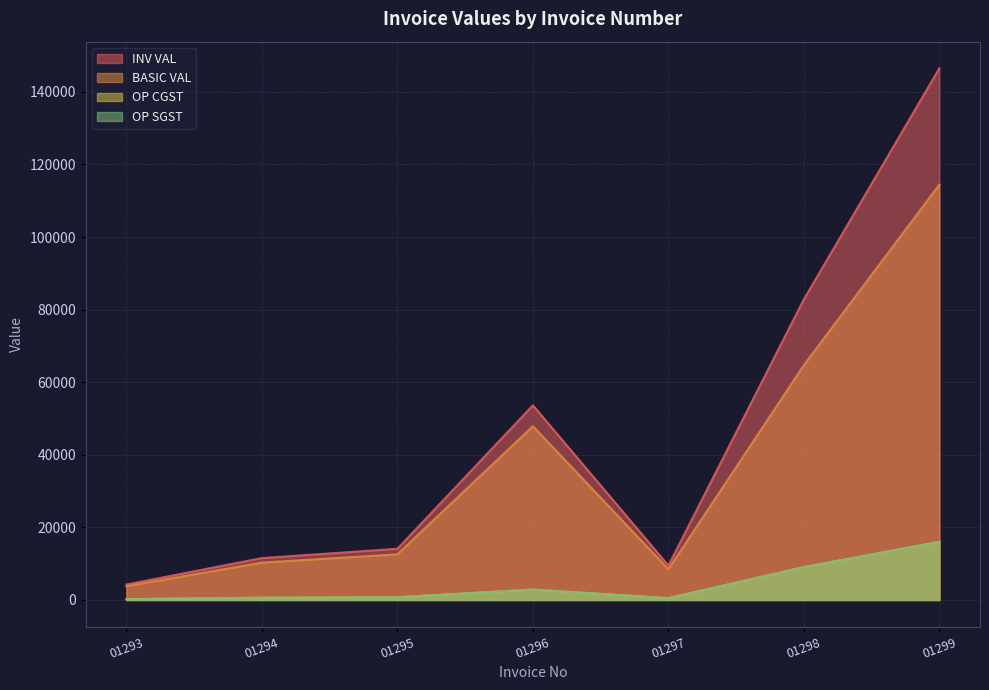

Where is the first local minimum for OP CGST?

01297